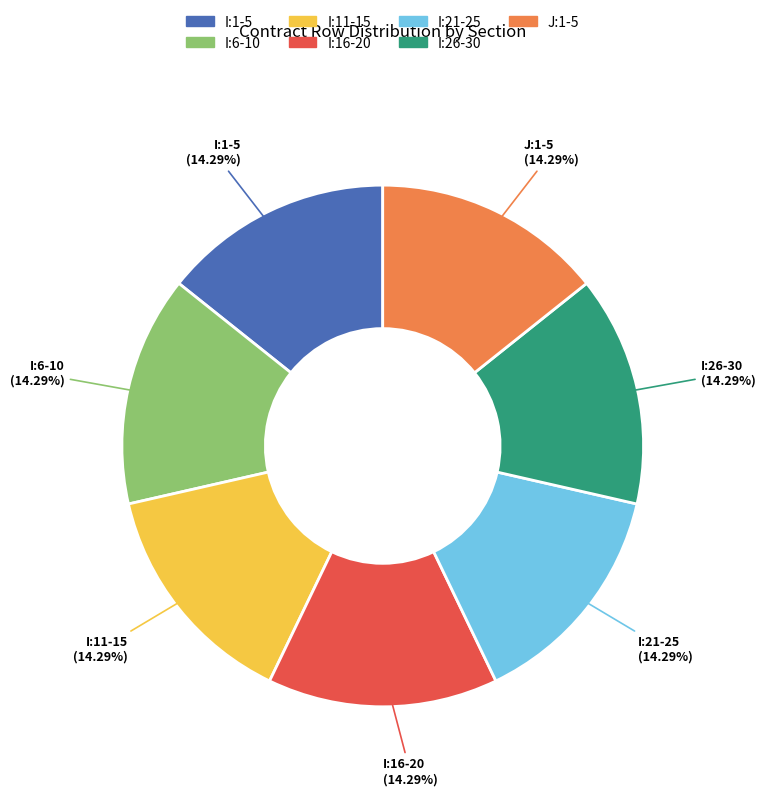

Does I:26-30 account for over 50% of the chart?

No